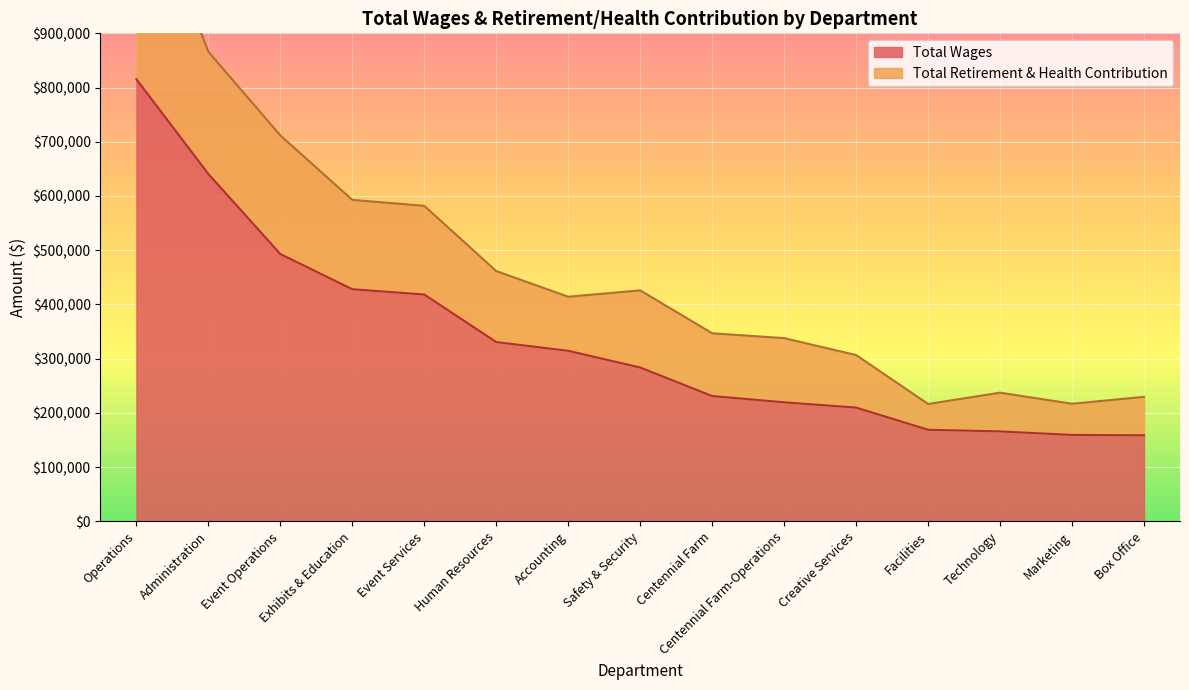

How many data points in Total Wages are less than 283671?

7